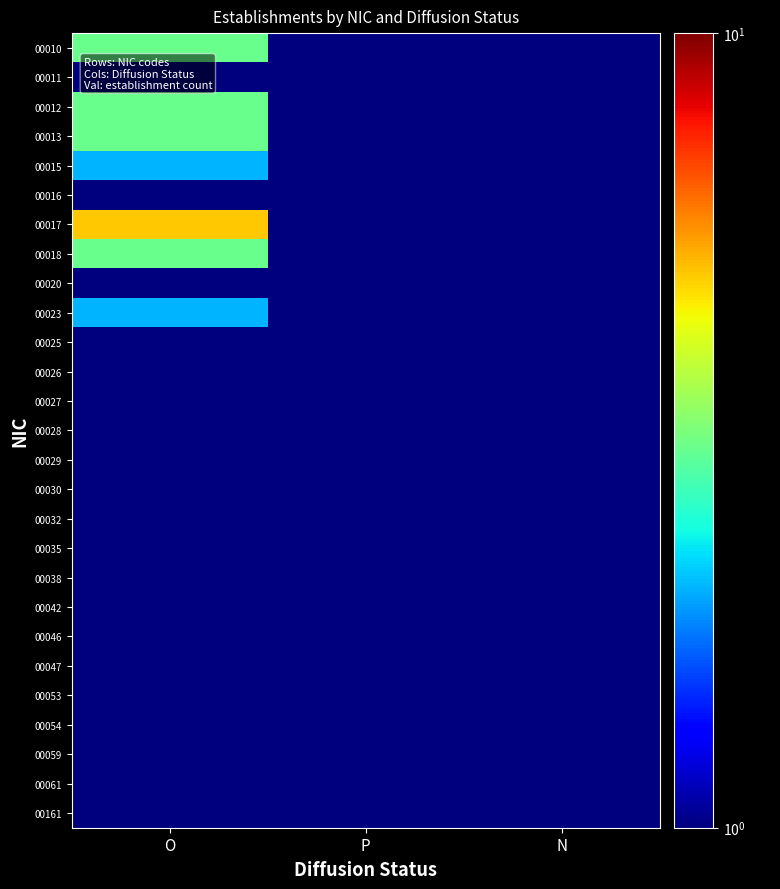

Reading left to right, transcribe all the data shown in this chart.

00010: O=3.0	P=0.1	N=0.1
00011: O=1.0	P=0.1	N=1.0
00012: O=3.0	P=0.1	N=0.1
00013: O=3.0	P=0.1	N=0.1
00015: O=2.0	P=0.1	N=0.1
00016: O=1.0	P=0.1	N=0.1
00017: O=5.0	P=0.1	N=0.1
00018: O=3.0	P=0.1	N=0.1
00020: O=1.0	P=0.1	N=0.1
00023: O=2.0	P=0.1	N=0.1
00025: O=1.0	P=0.1	N=0.1
00026: O=1.0	P=0.1	N=0.1
00027: O=1.0	P=0.1	N=0.1
00028: O=1.0	P=0.1	N=0.1
00029: O=1.0	P=0.1	N=0.1
00030: O=1.0	P=0.1	N=0.1
00032: O=0.1	P=1.0	N=0.1
00035: O=1.0	P=0.1	N=0.1
00038: O=1.0	P=0.1	N=0.1
00042: O=1.0	P=1.0	N=0.1
00046: O=1.0	P=0.1	N=0.1
00047: O=1.0	P=0.1	N=0.1
00053: O=1.0	P=0.1	N=0.1
00054: O=0.1	P=1.0	N=0.1
00059: O=1.0	P=0.1	N=0.1
00061: O=1.0	P=0.1	N=0.1
00161: O=1.0	P=0.1	N=0.1